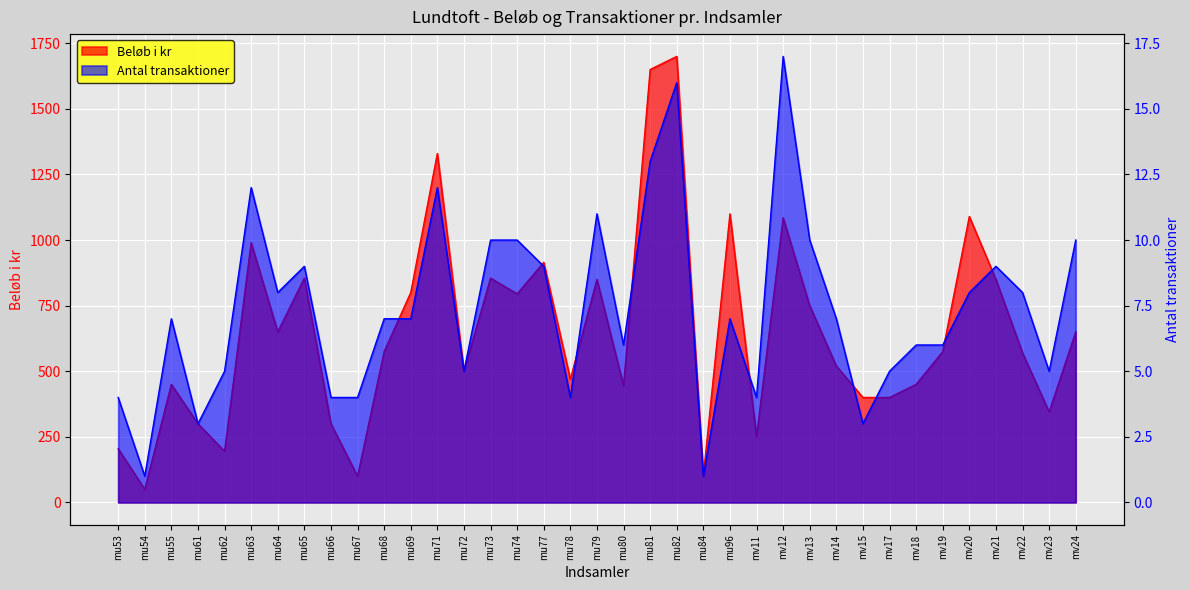

What is the difference between the second highest and minimum values in the Beløb i kr series?

1600